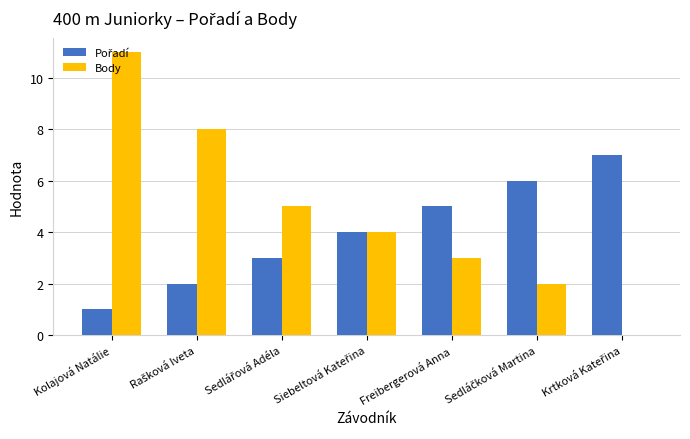

Which label corresponds to the largest value in the chart?

Kolajová Natálie